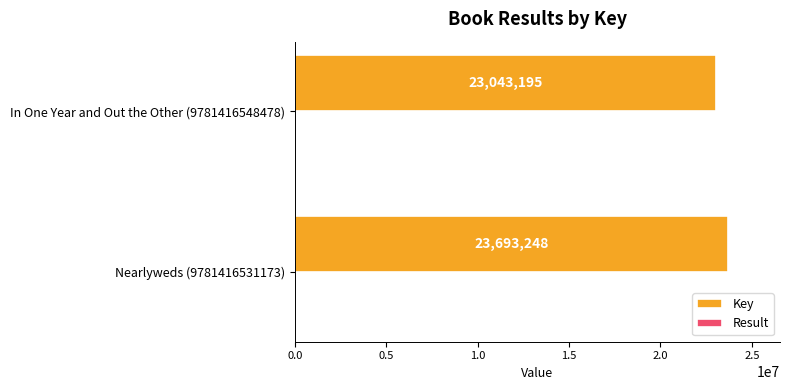

At which label is Key closest to 23368221?

In One Year and Out the Other (9781416548478)